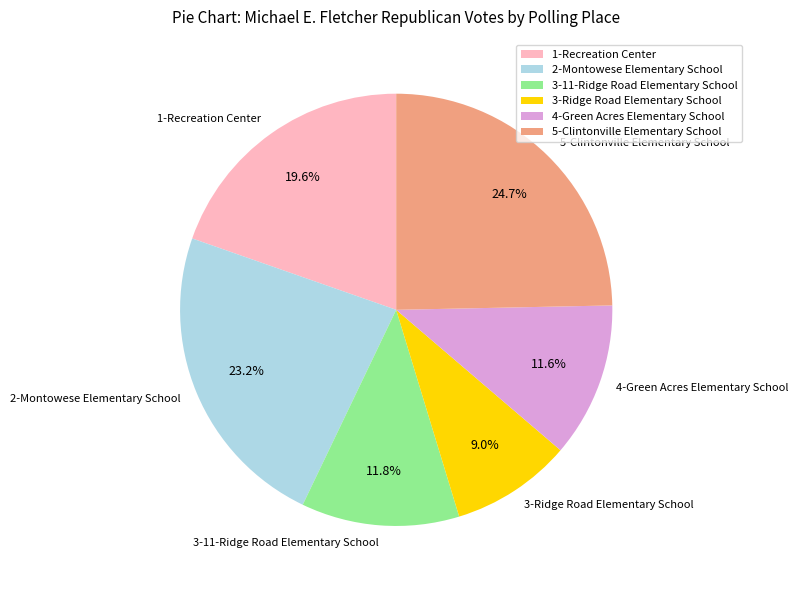

Which category has the smallest portion of the pie?

3-Ridge Road Elementary School